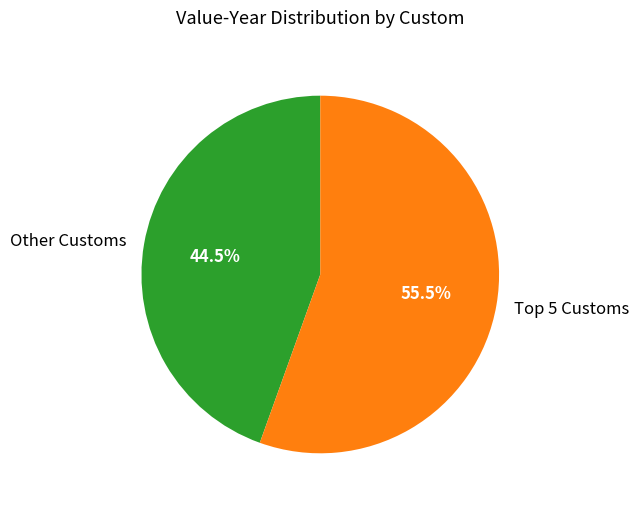

Count the number of slices in the pie.

2